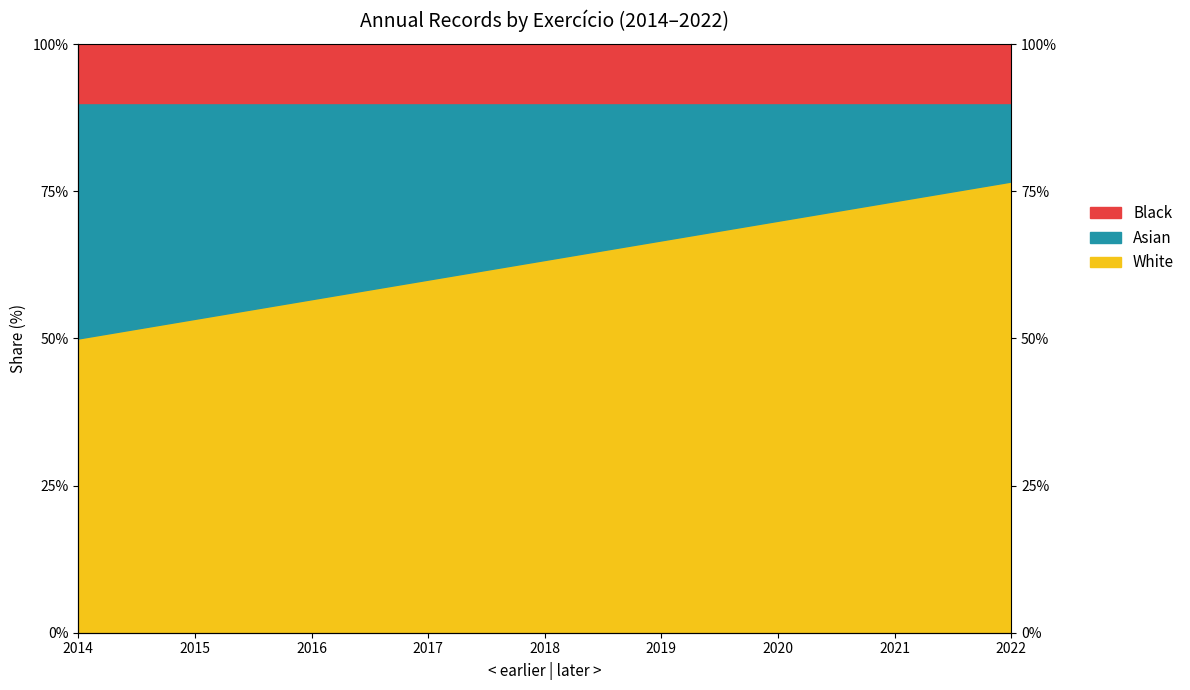

At which category does the chart reach its minimum across all series?

2014